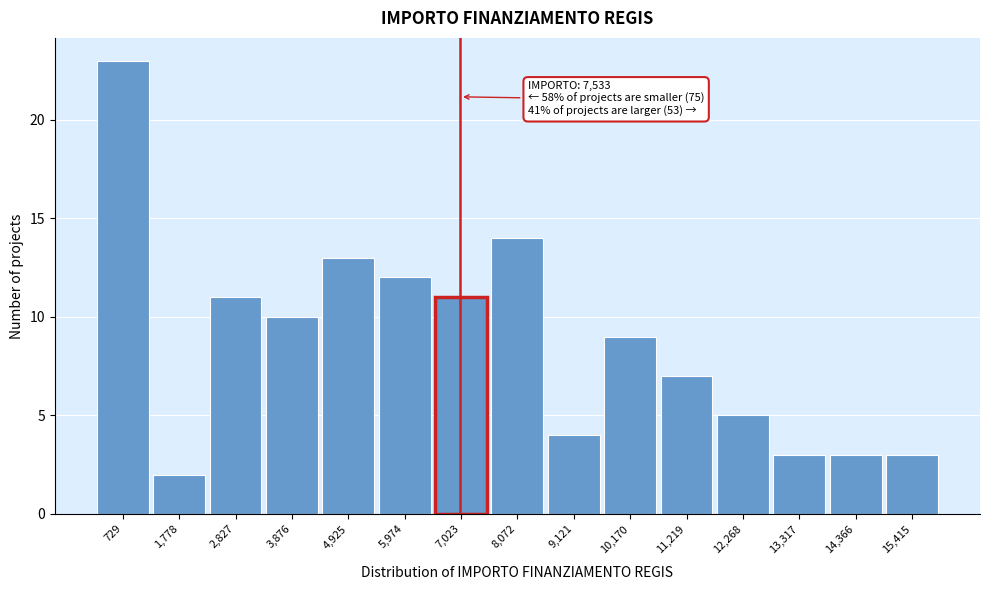

Reading right to left, transcribe all the data shown in this chart.

15,415=3	14,366=3	13,317=3	12,268=5	11,219=7	10,170=9	9,121=4	8,072=14	7,023=11	5,974=12	4,925=13	3,876=10	2,827=11	1,778=2	729=23